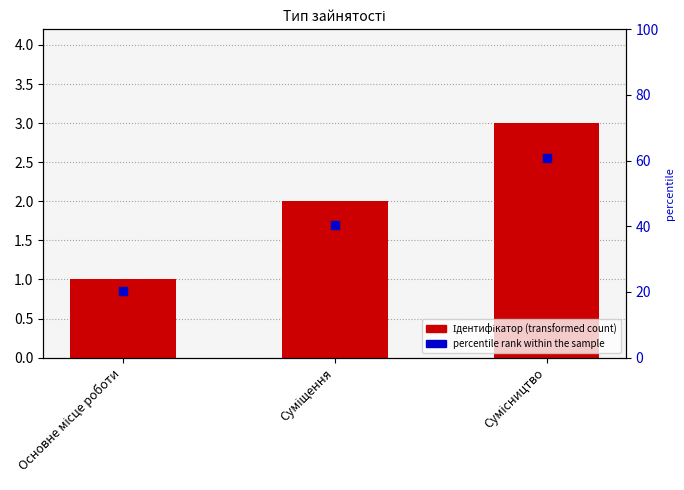

Which series has the widest spread of Y values?

Ідентифікатор